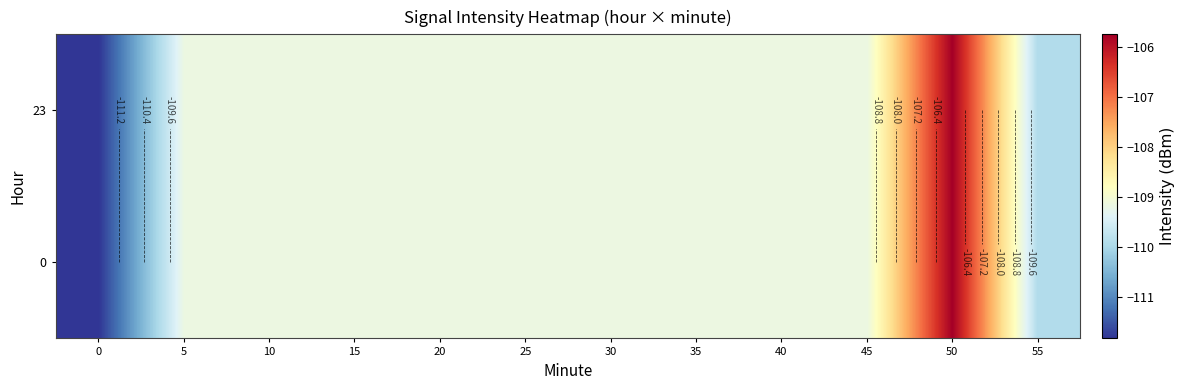

True or false: 23 has a value of -109.2 at 5.

True